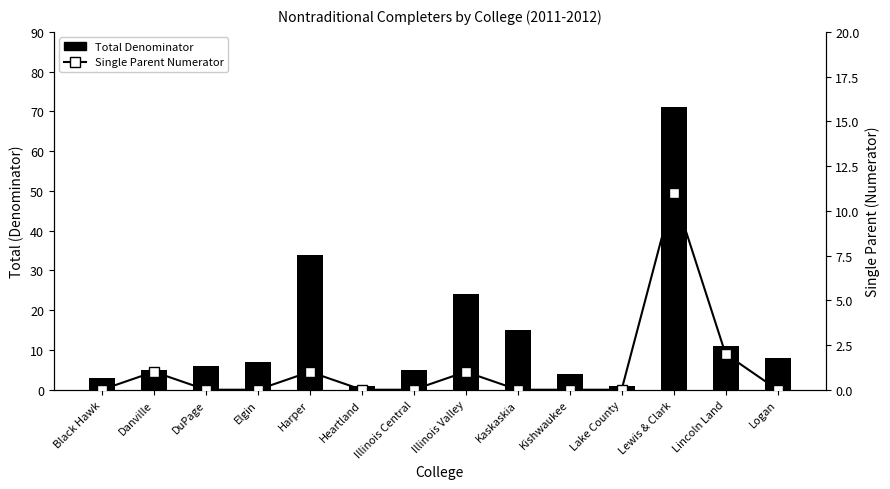

Which series changed the most between Kishwaukee and Logan?

Total Denominator